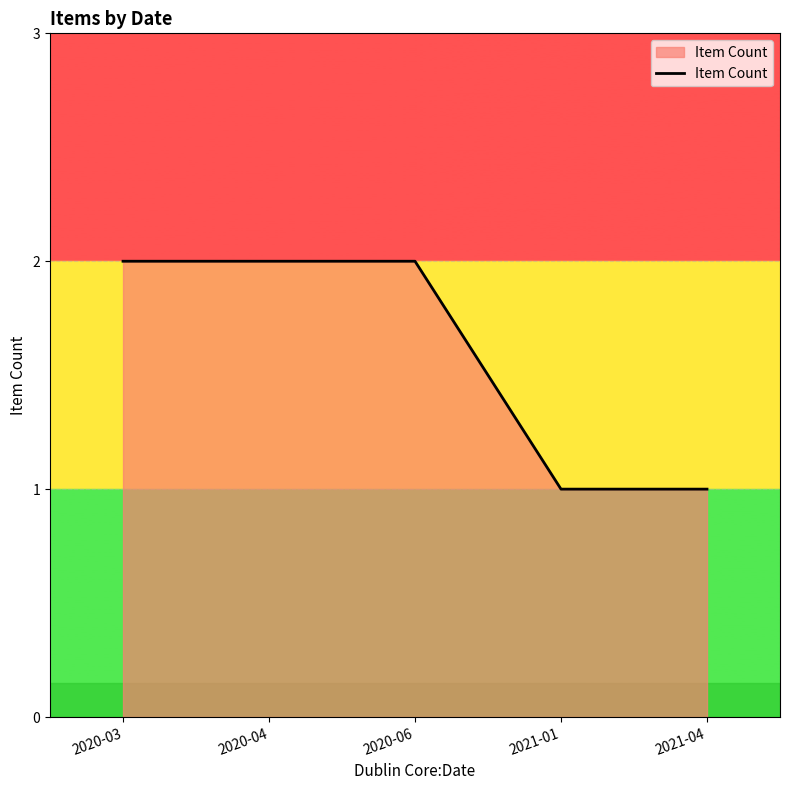

Between 2020-04 and 2021-01, which is larger?

2020-04